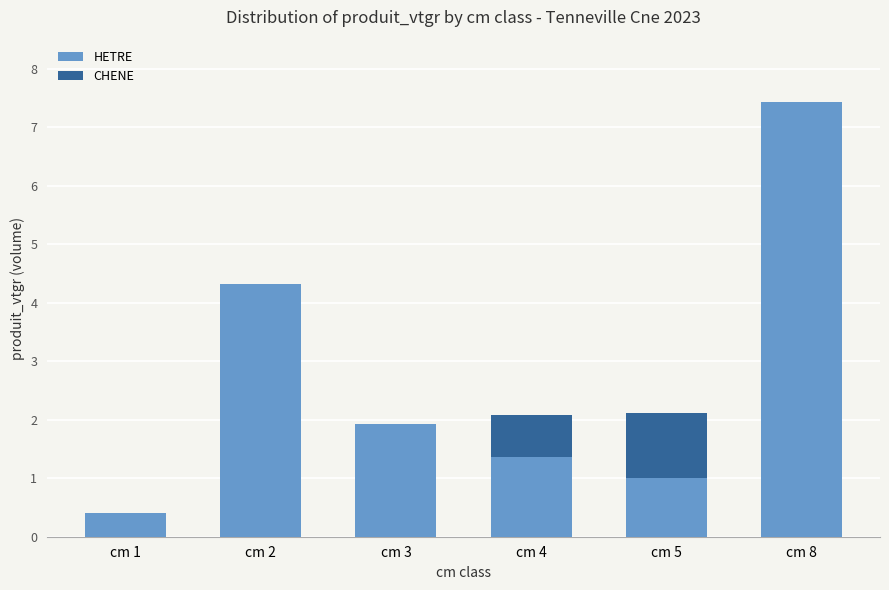

What is the sum of all HETRE values?

16.4